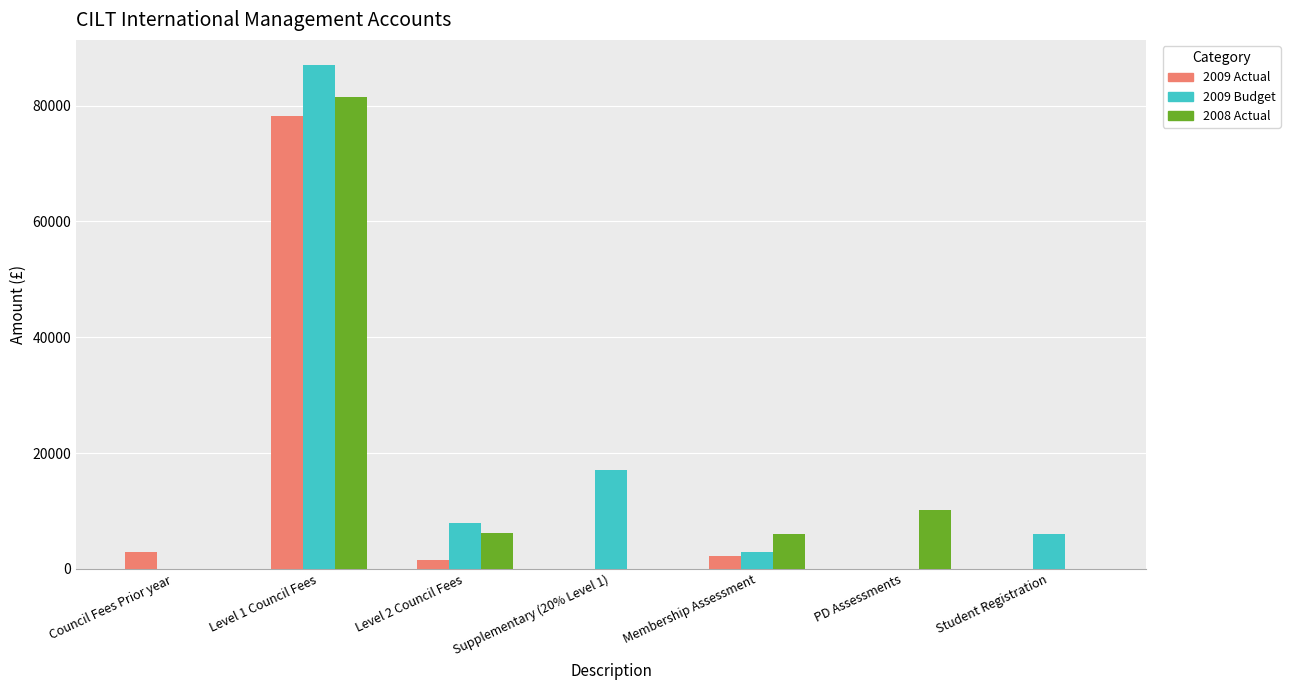

At which category does the chart reach its peak across all series?

Level 1 Council Fees